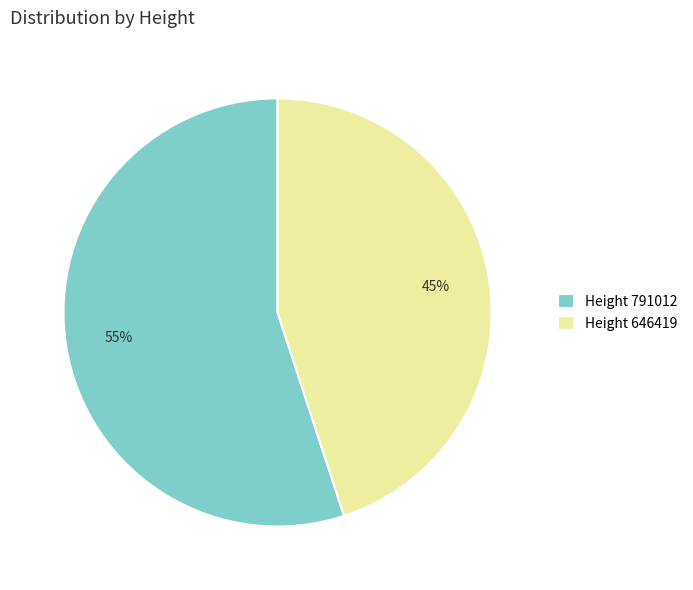

How many segments does this pie chart have?

2